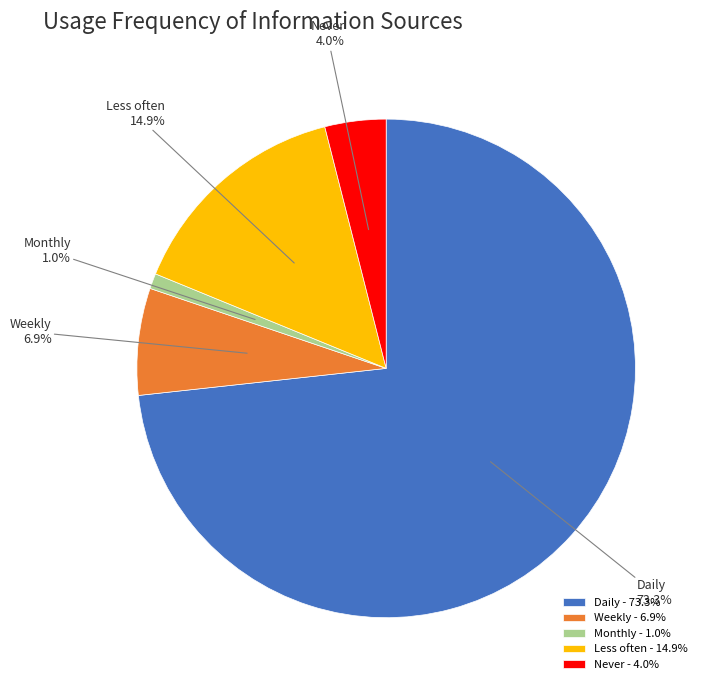

Is there a majority slice in this chart?

Yes